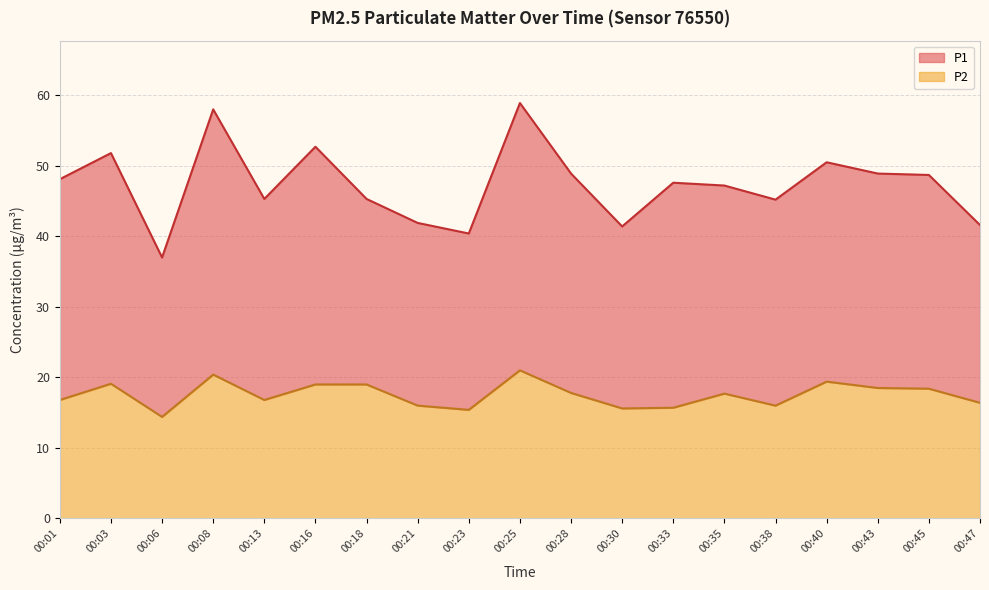

Reading left to right, extract all data points from this chart.

P1: 00:01=48.1	00:03=51.8	00:06=37.0	00:08=58.0	00:13=45.3	00:16=52.7	00:18=45.3	00:21=41.9	00:23=40.4	00:25=58.9	00:28=48.9	00:30=41.4	00:33=47.6	00:35=47.2	00:38=45.2	00:40=50.5	00:43=48.9	00:45=48.7	00:47=41.6
P2: 00:01=16.8	00:03=19.1	00:06=14.4	00:08=20.4	00:13=16.8	00:16=19.0	00:18=19.0	00:21=16.0	00:23=15.4	00:25=21.0	00:28=17.8	00:30=15.6	00:33=15.7	00:35=17.7	00:38=16.0	00:40=19.4	00:43=18.5	00:45=18.4	00:47=16.4